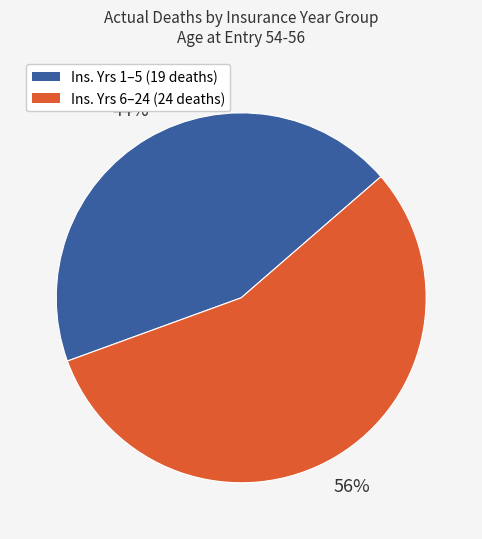

To the nearest percent, what is the difference between the largest and smallest slice percentages?

12%